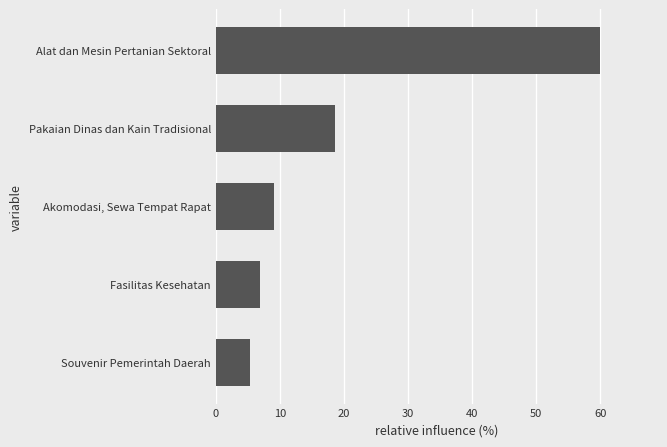

What is the sum of all values?

100.0